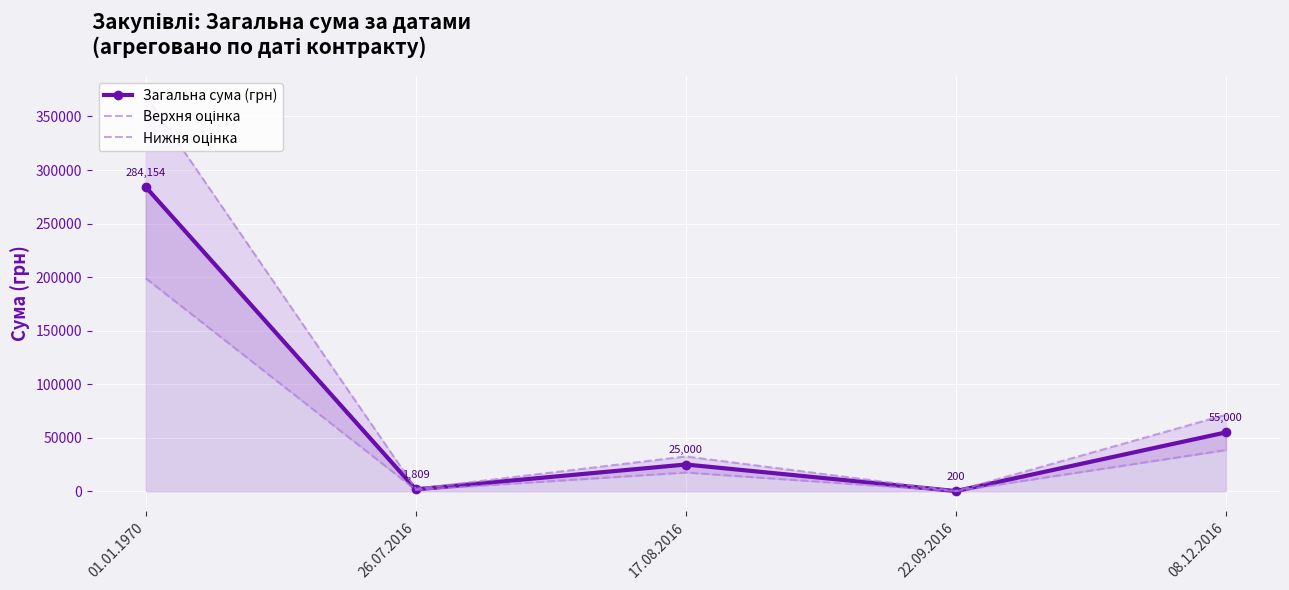

True or false: Нижня оцінка and Верхня оцінка intersect in this chart.

False